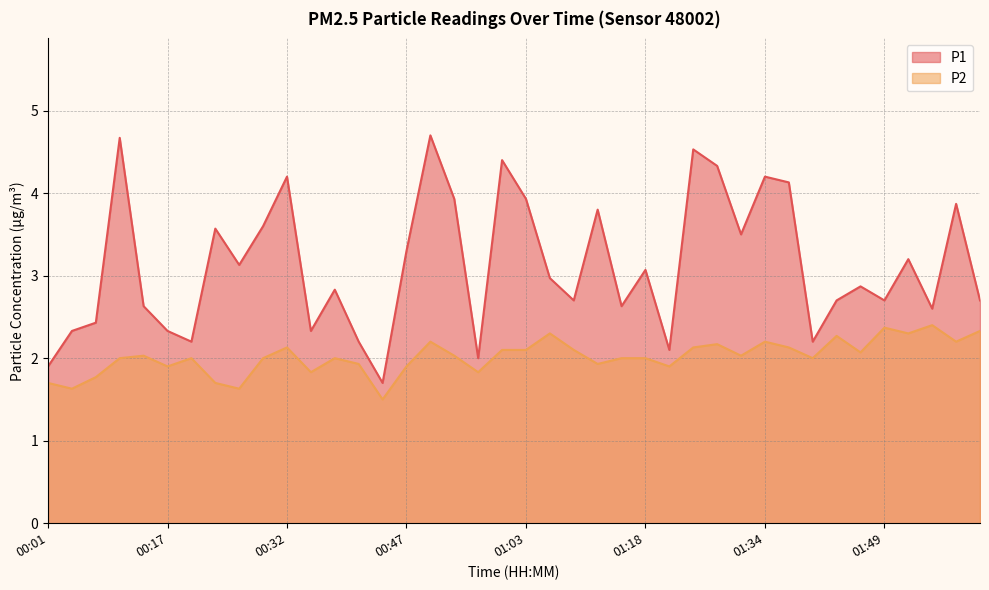

What is the sum of the P2 values at 01:40 and 01:55?

4.4